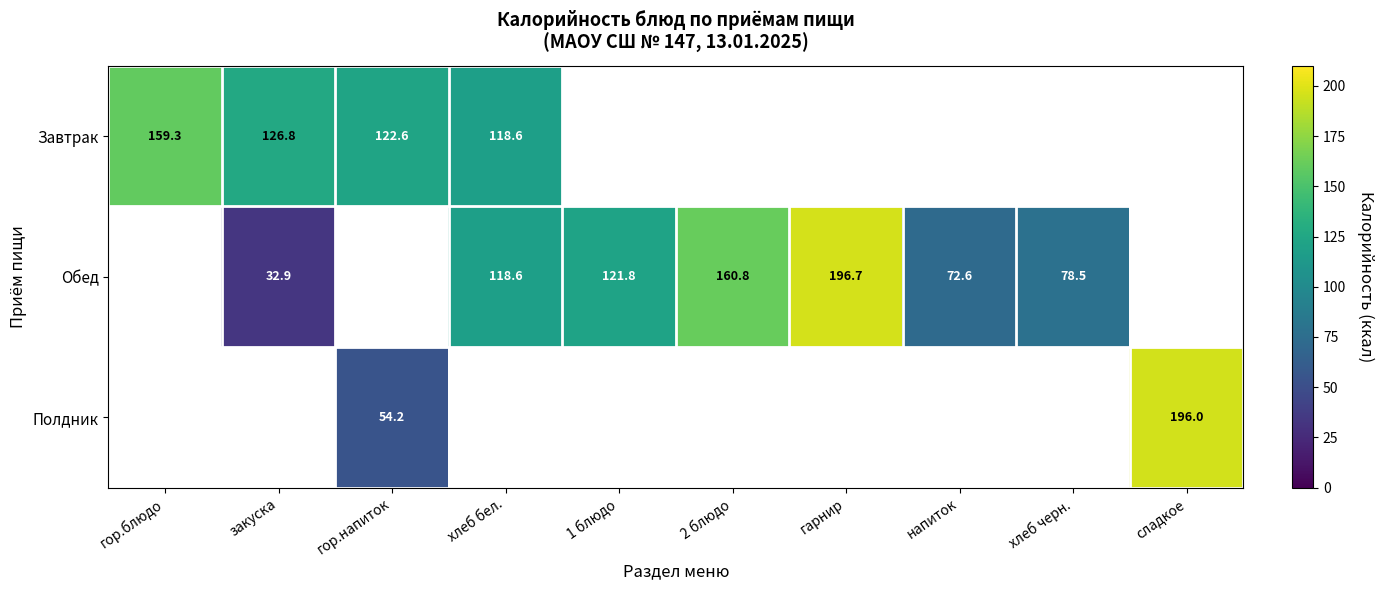

How many categories are shown in the chart?

10